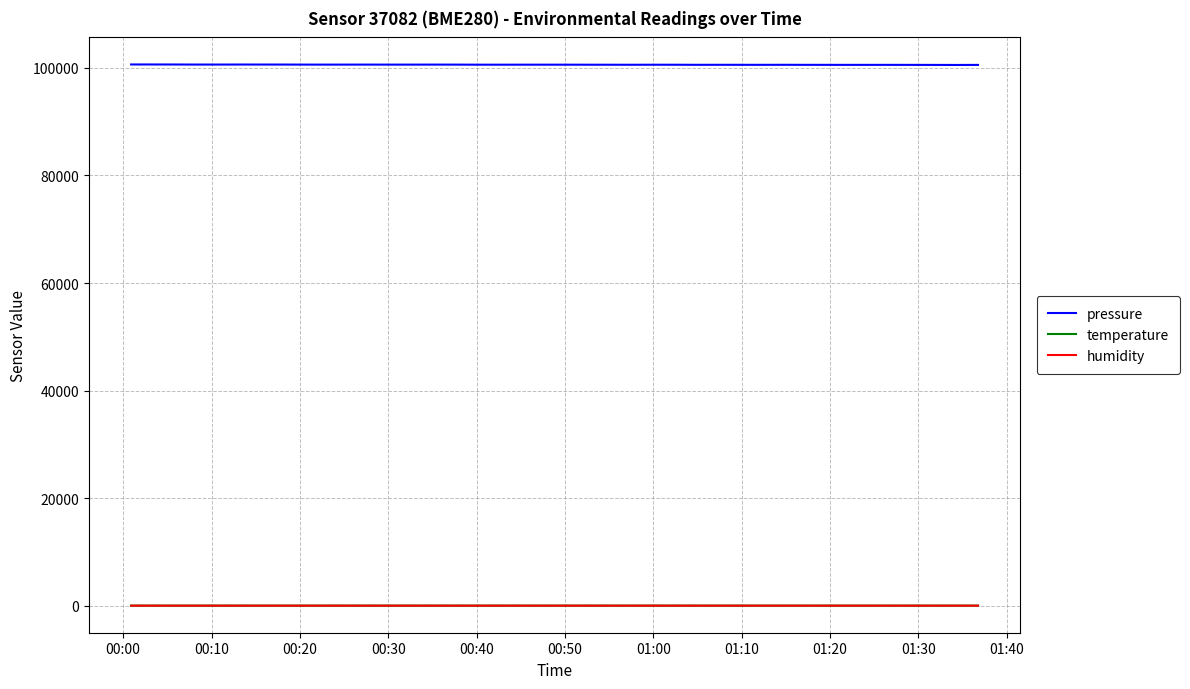

Which series has the largest total across all categories?

pressure